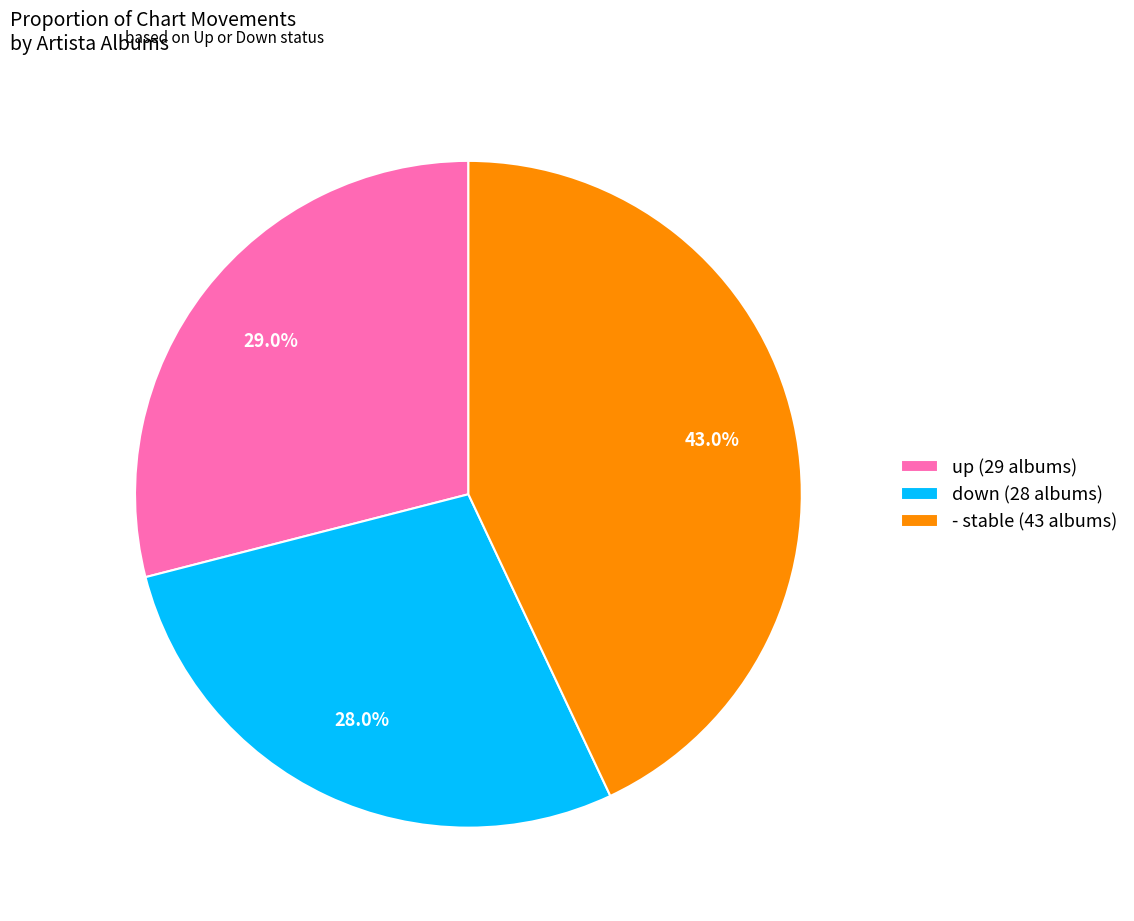

Is up the majority of the pie?

No